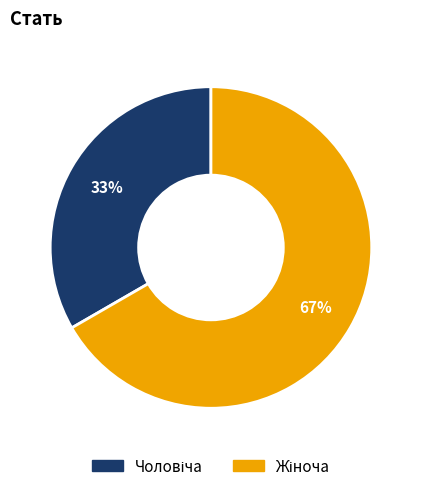

Is there any slice that represents more than half of the pie?

Yes